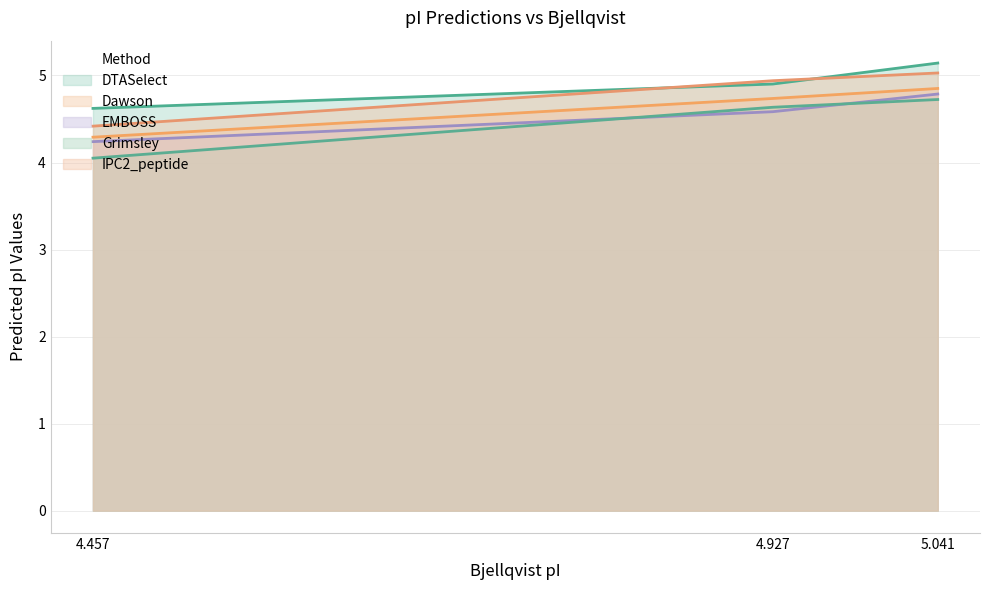

The IPC2_peptide series shows 3.0 at 4.457. True or false?

False